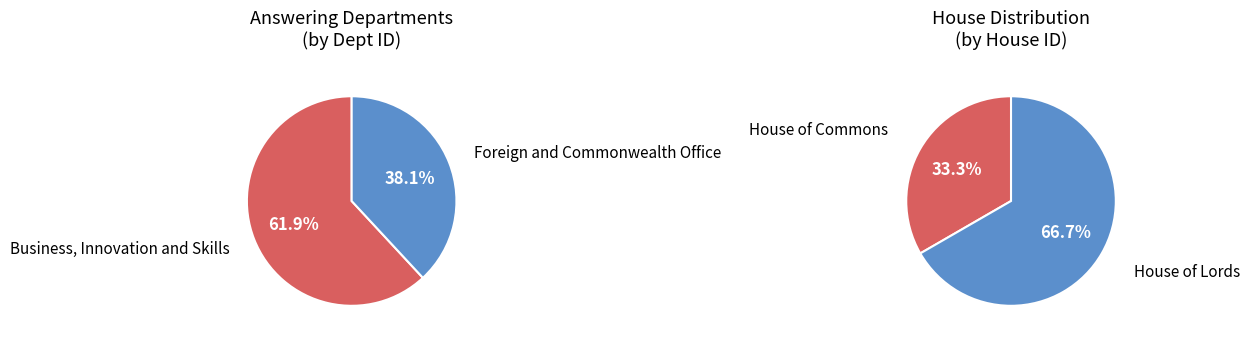

What portion of the pie excludes Business, Innovation and Skills?

38.1%